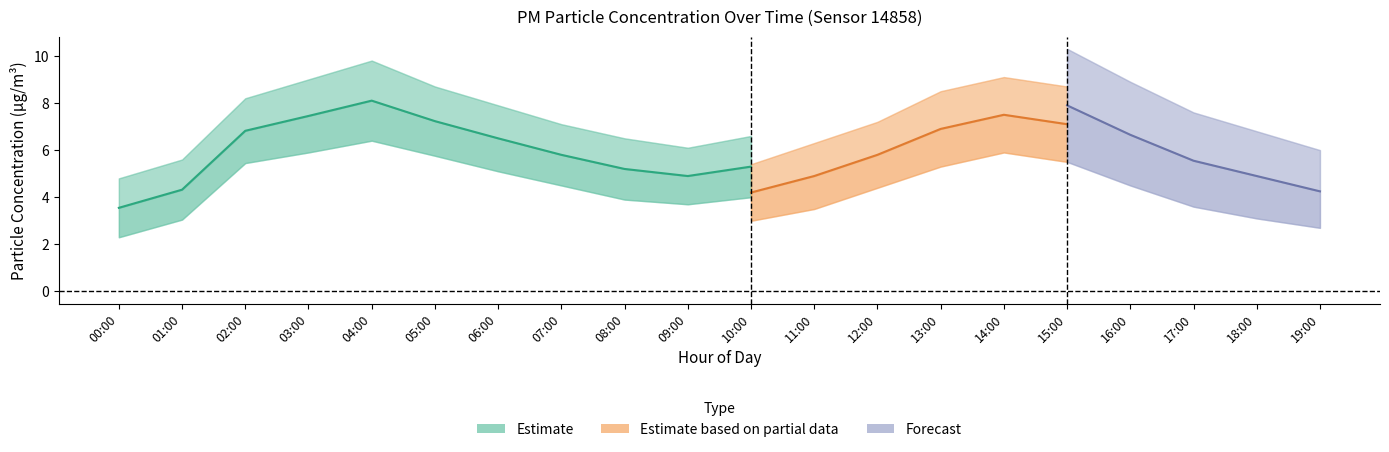

Is it true that P1_upper equals 5.6 at 01:00?

True